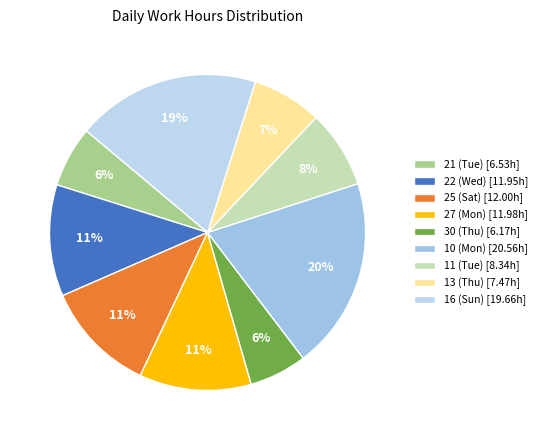

True or false: 13 (Thu) accounts for 7% of the total.

True